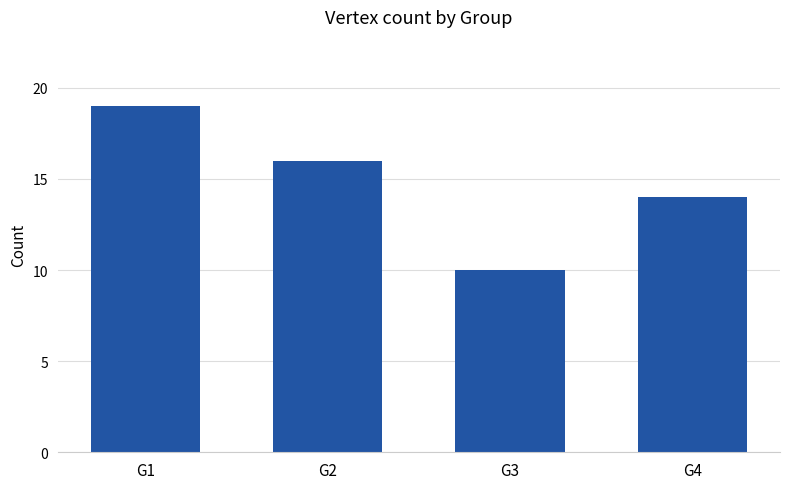

At which label is the value closest to 14?

G4